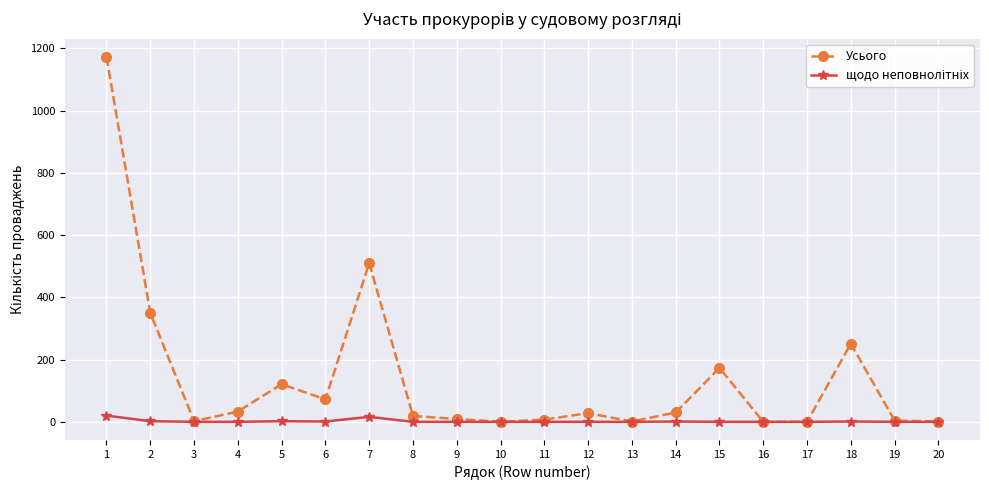

What is the maximum value shown in the chart?

1172